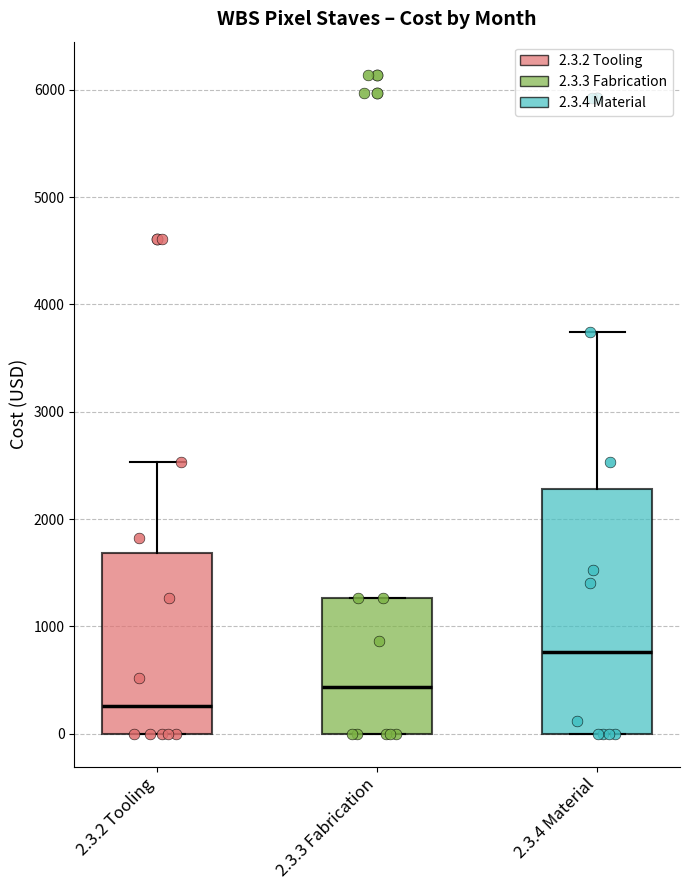

Reading left to right, read every box against the y-axis: the position of its median line, the range the box covers, and the ends of its whiskers. The values are not printed on the chart, so give them approximately, as read against the axis.

2.3.2 Tooling: median 300, box 0 to 1700, whiskers 0 to 2500
2.3.3 Fabrication: median 400, box 0 to 1300, whiskers 0 to 1300
2.3.4 Material: median 800, box 0 to 2300, whiskers 0 to 3700